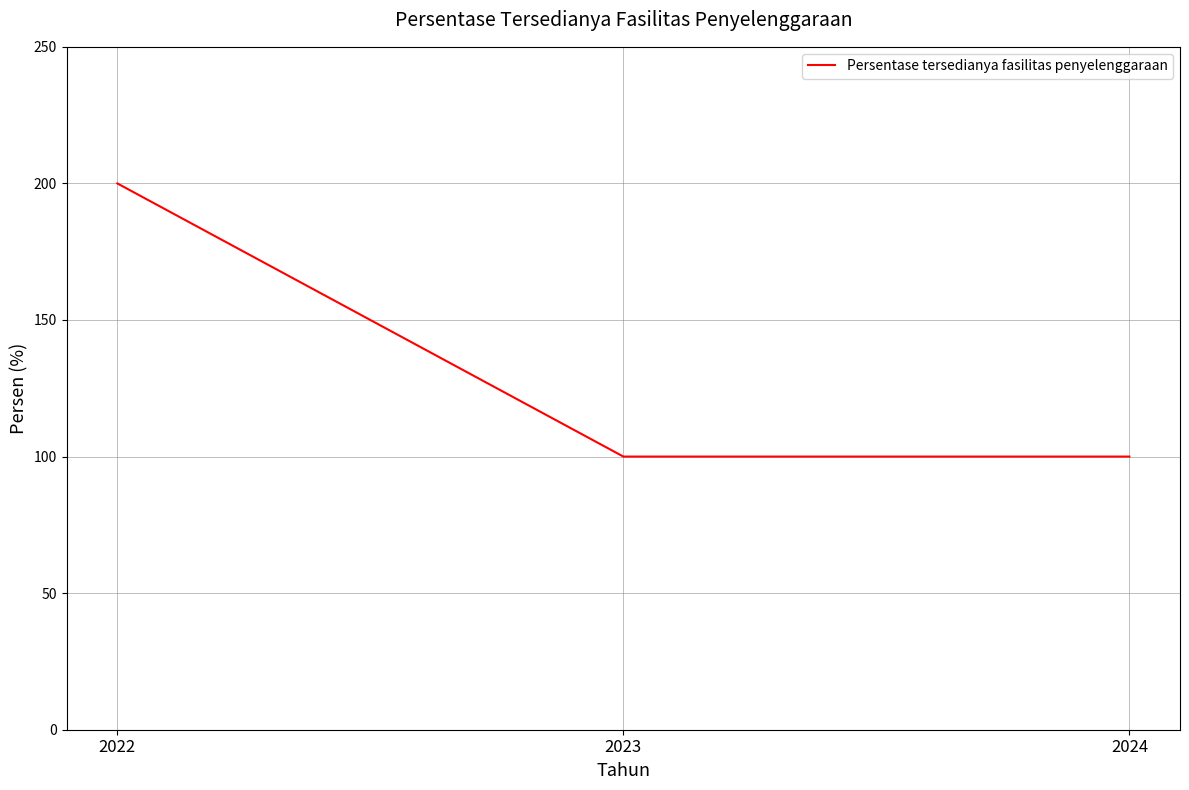

What is the greatest value displayed?

200